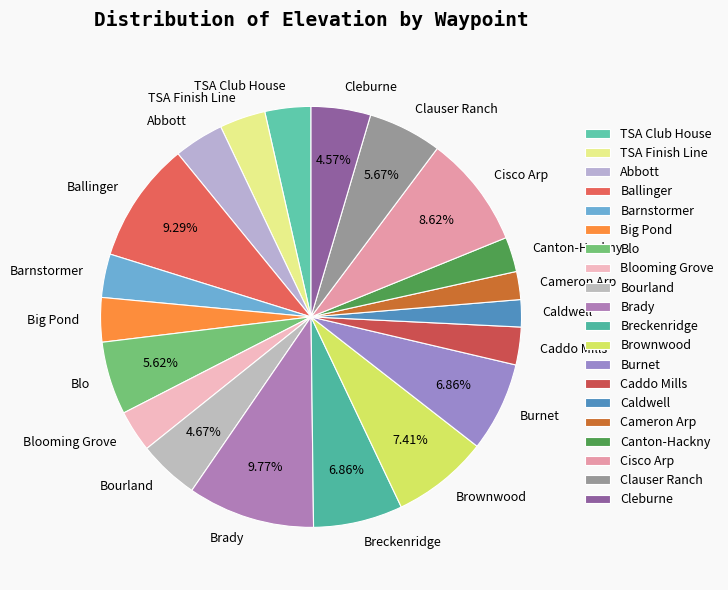

How many slices are in this pie chart?

20